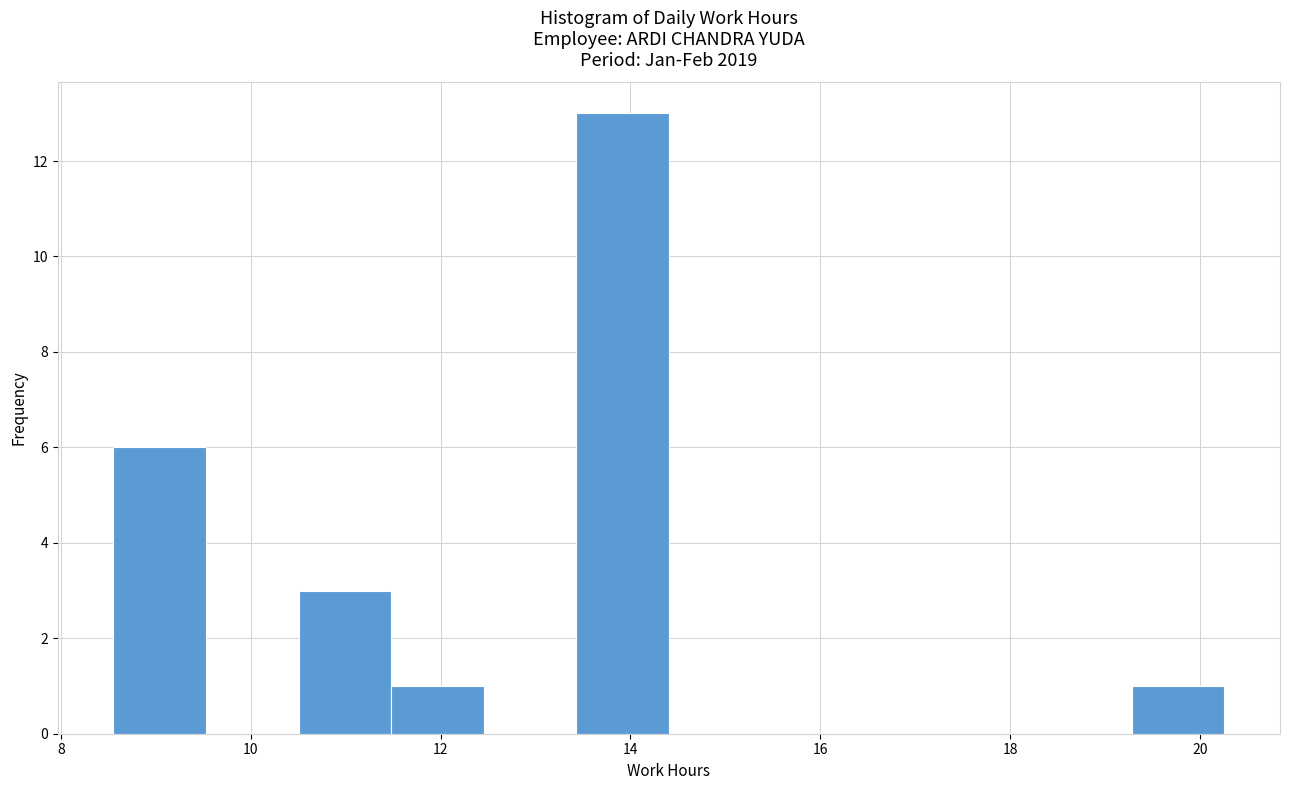

Reading left to right, transcribe this chart: for each bar, give the range it covers on the x-axis and its height. Neither the bar edges nor the heights are printed on the chart, so give them approximately, as read against the axes.

8.6 to 9.6: 6
9.6 to 10.6: 0
10.6 to 11.4: 3
11.4 to 12.4: 1
12.4 to 13.4: 0
13.4 to 14.4: 13
14.4 to 15.4: 0
15.4 to 16.4: 0
16.4 to 17.4: 0
17.4 to 18.4: 0
18.4 to 19.2: 0
19.2 to 20.2: 1